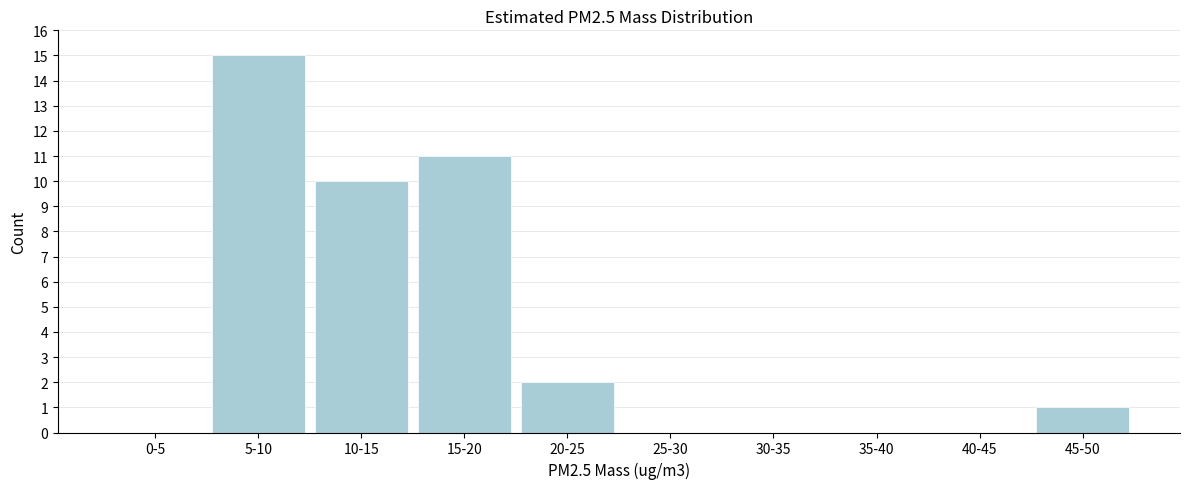

Reading left to right, transcribe all the data shown in this chart.

0-5=0	5-10=15	10-15=10	15-20=11	20-25=2	25-30=0	30-35=0	35-40=0	40-45=0	45-50=1